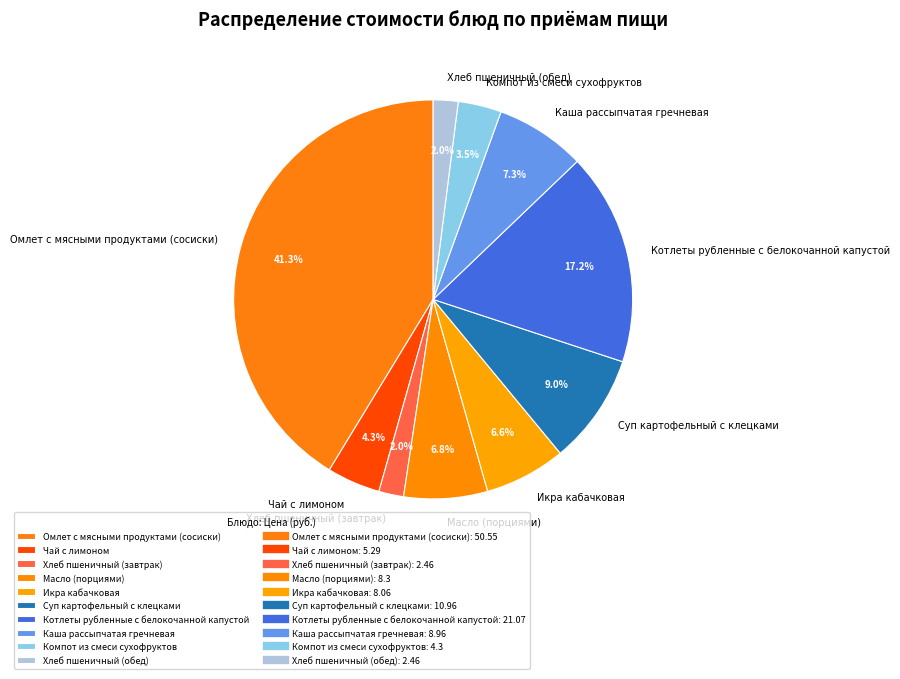

Does any single category account for the majority?

No